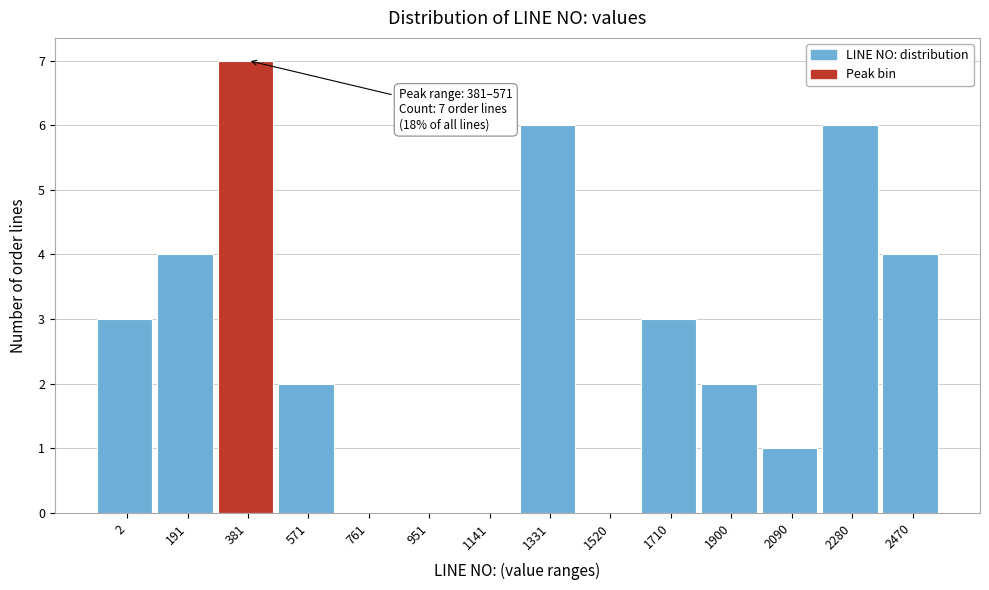

Reading right to left, transcribe all the data shown in this chart.

2470=4	2280=6	2090=1	1900=2	1710=3	1520=0	1331=6	1141=0	951=0	761=0	571=2	381=7	191=4	2=3